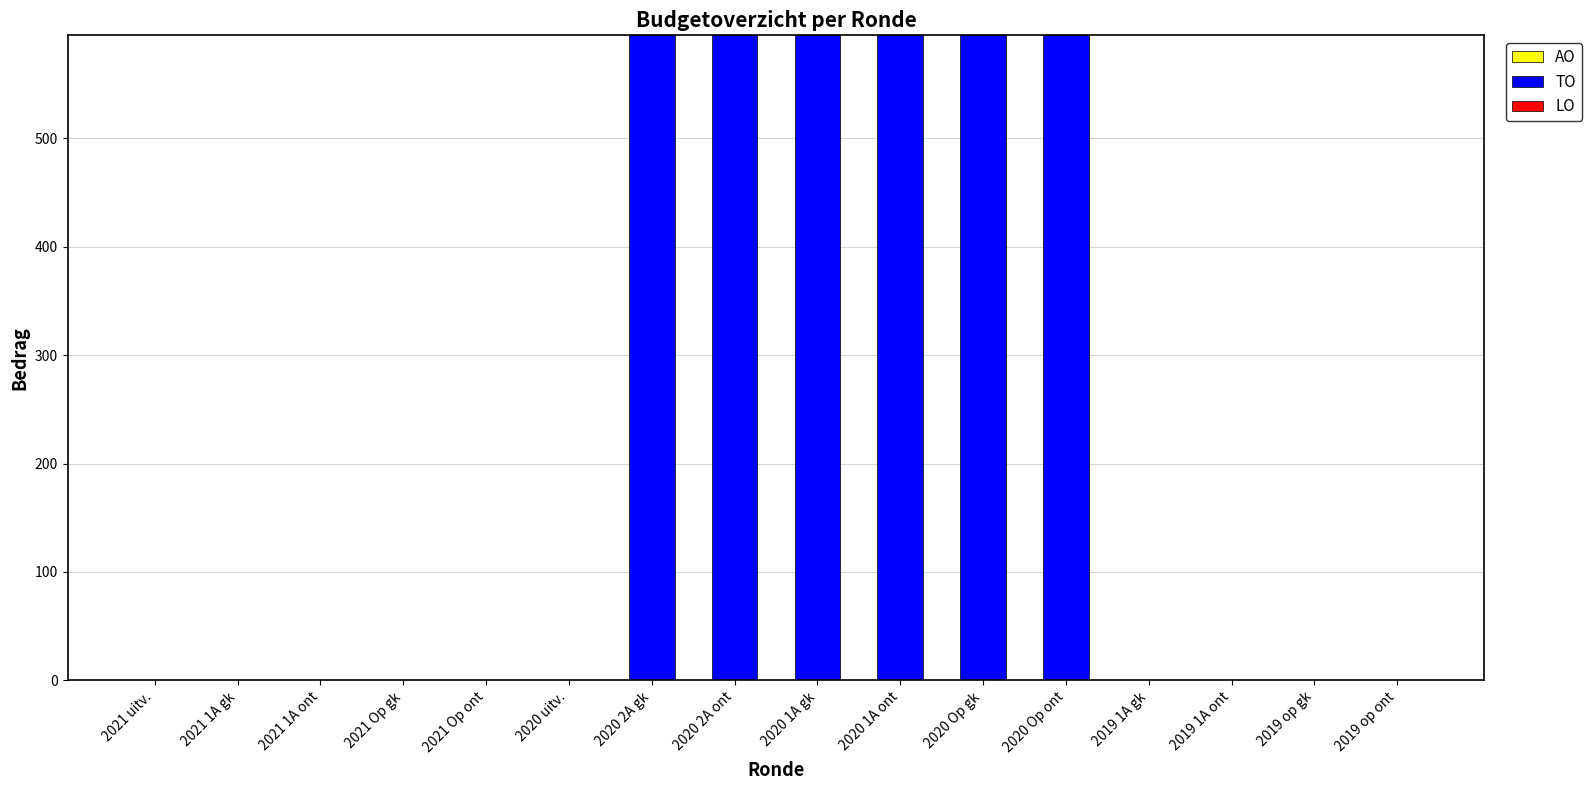

What is the greatest value displayed?

595